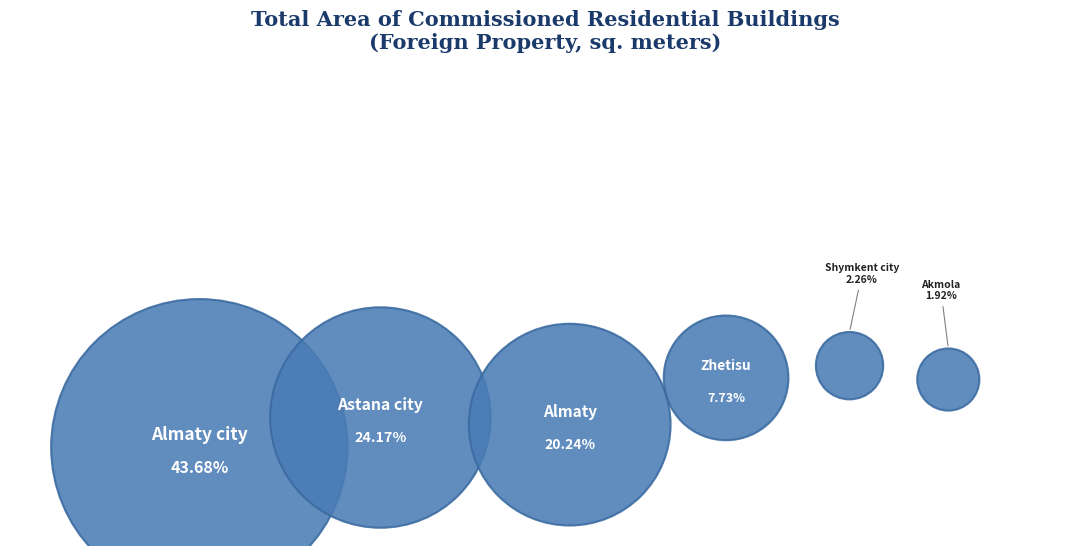

To the nearest percent, what portion does Zhetisu represent?

8%